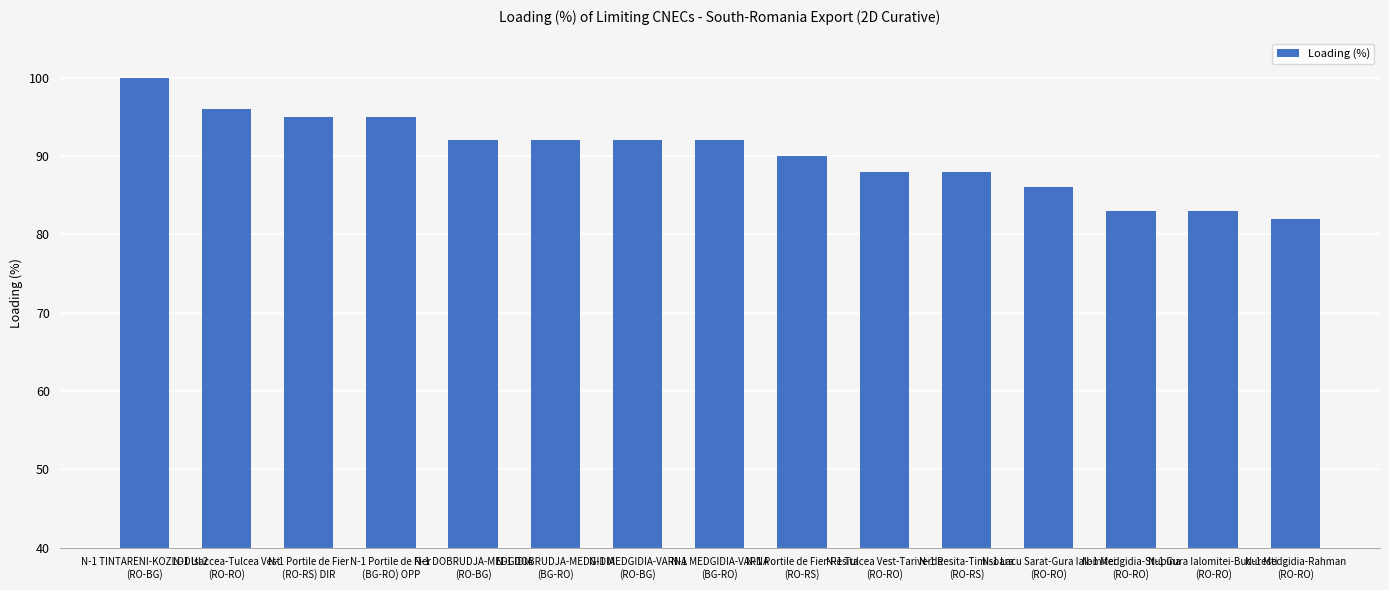

Reading left to right, extract all data points from this chart.

N-1 TINTARENI-KOZLODUI 2
(RO-BG)=100	N-1 Isaccea-Tulcea Vest
(RO-RO)=96	N-1 Portile de Fier
(RO-RS) DIR=95	N-1 Portile de Fier
(BG-RO) OPP=95	N-1 DOBRUDJA-MEDGIDIA
(RO-BG)=92	N-1 DOBRUDJA-MEDGIDIA
(BG-RO)=92	N-1 MEDGIDIA-VARNA
(RO-BG)=92	N-1 MEDGIDIA-VARNA
(BG-RO)=92	N-1 Portile de Fier-Resita
(RO-RS)=90	N-1 Tulcea Vest-Tariverde
(RO-RO)=88	N-1 Resita-Timisoara
(RO-RS)=88	N-1 Lacu Sarat-Gura Ialomitei
(RO-RO)=86	N-1 Medgidia-Stupina
(RO-RO)=83	N-1 Gura Ialomitei-Bucuresti
(RO-RO)=83	N-1 Medgidia-Rahman
(RO-RO)=82